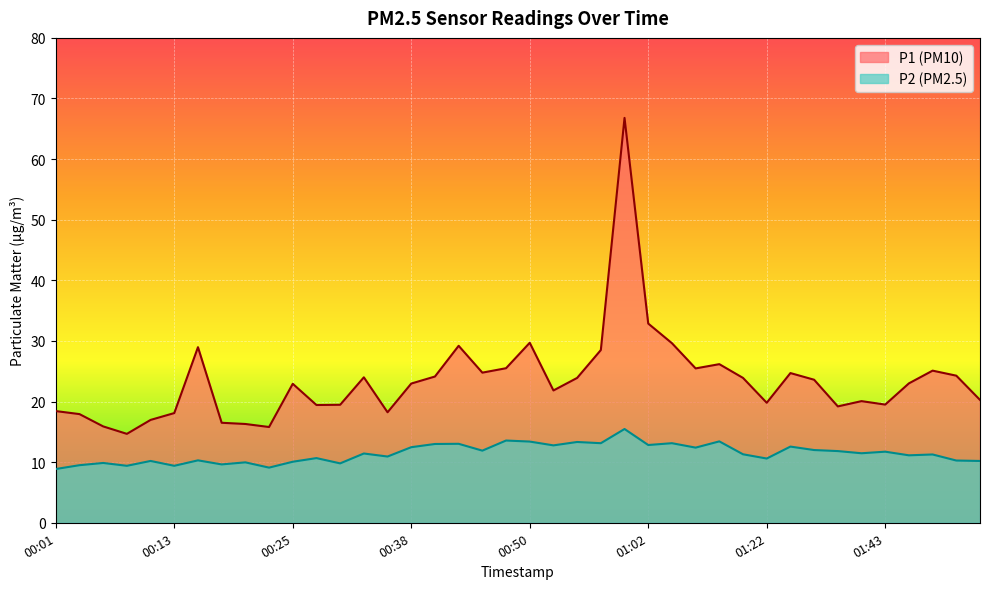

Does the chart display data point markers on the line(s)?

No